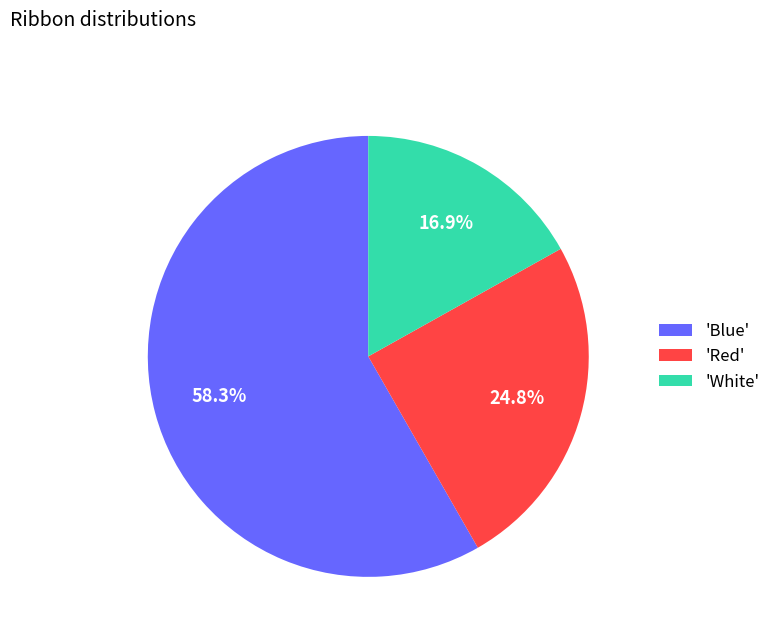

Which slice is the largest?

'Blue'